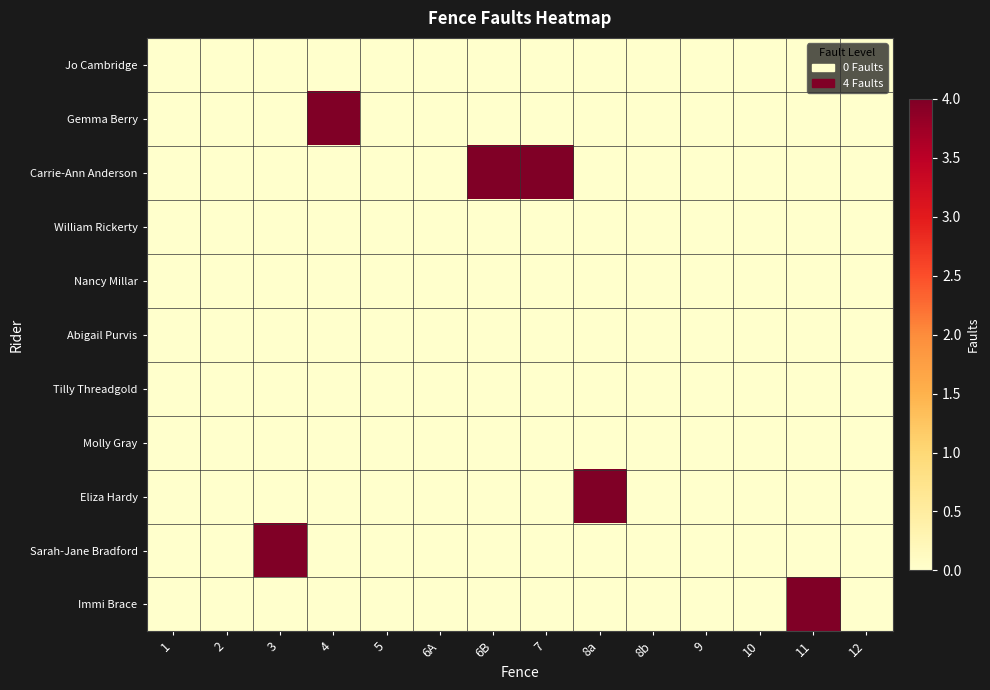

How many series are shown in this chart?

11